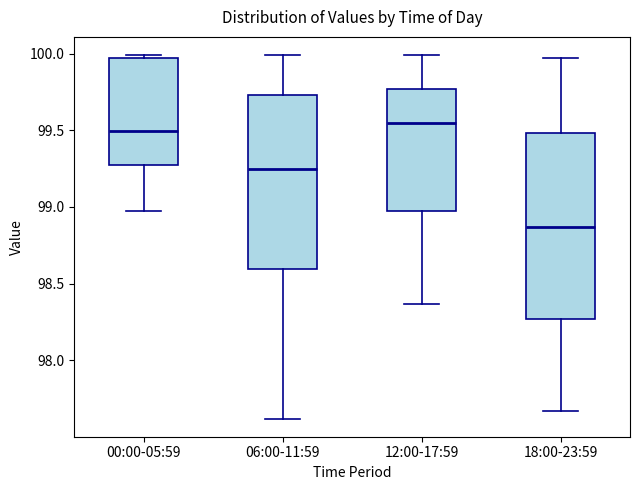

Where is the lower edge of the box for 12:00-17:59 on the y-axis? The values are not printed on the chart, so give them approximately, as read against the axis.

98.95